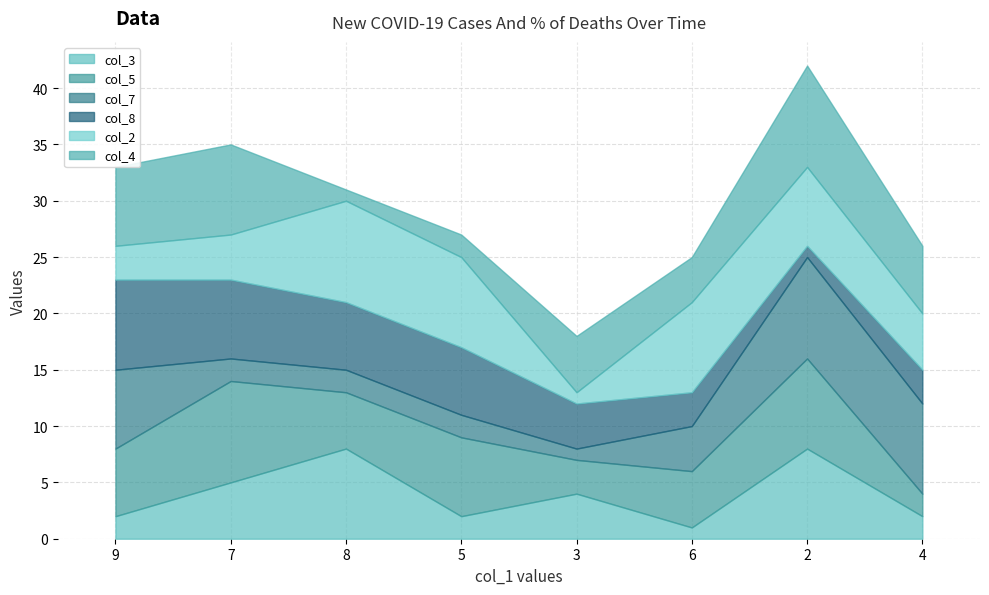

How many lines are shown in the chart?

6